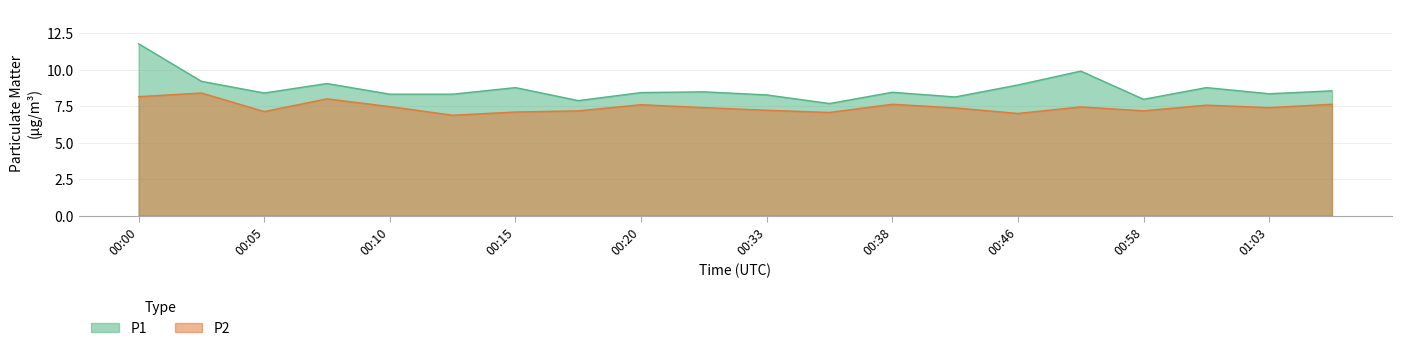

List the series in order of their overall mean, highest first.

P1, P2